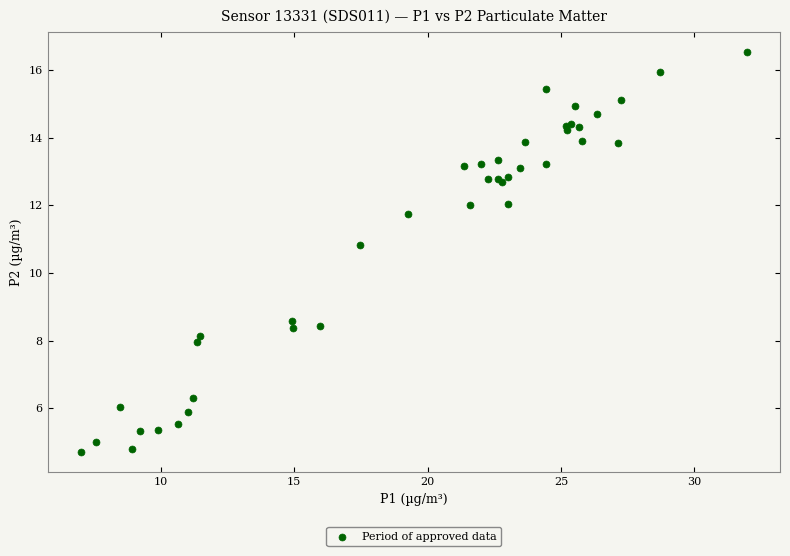

What Y value in the scatter plot is closest to 10?

10.8